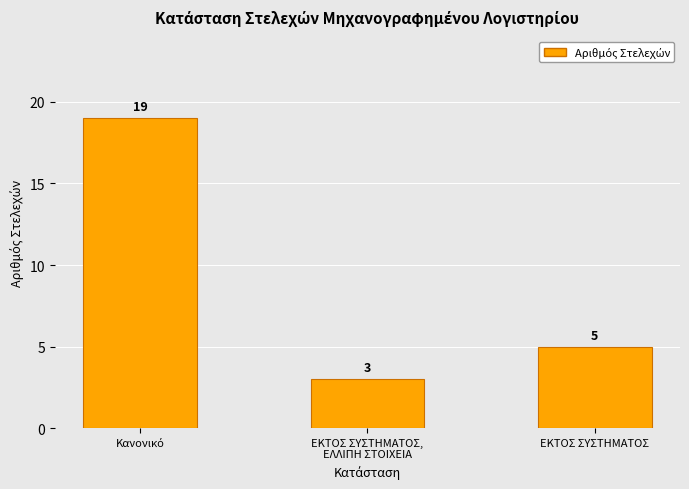

How many distinct data groups are displayed?

1